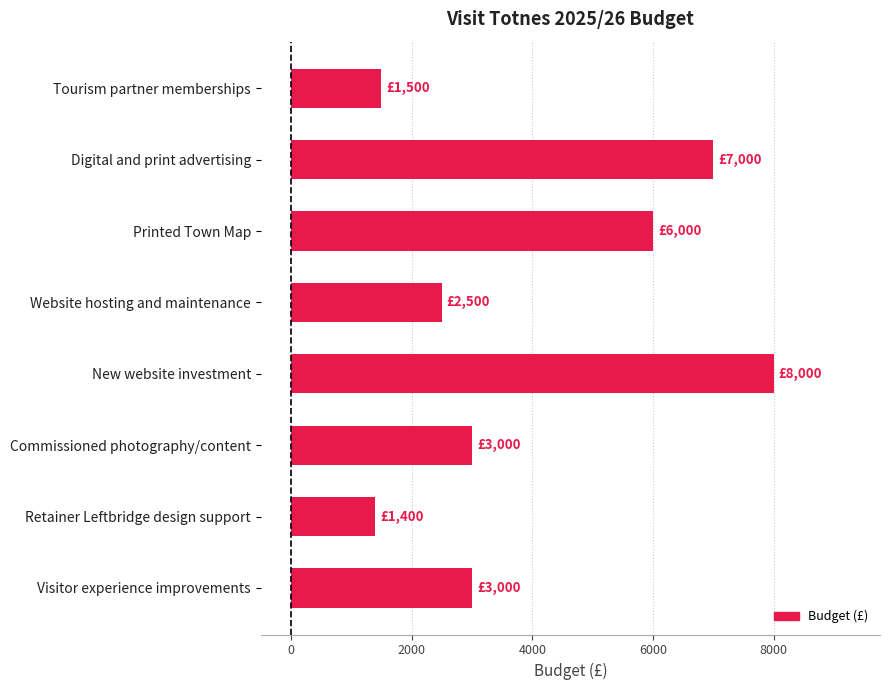

True or false: the data shows 4714 at Commissioned photography/content.

False